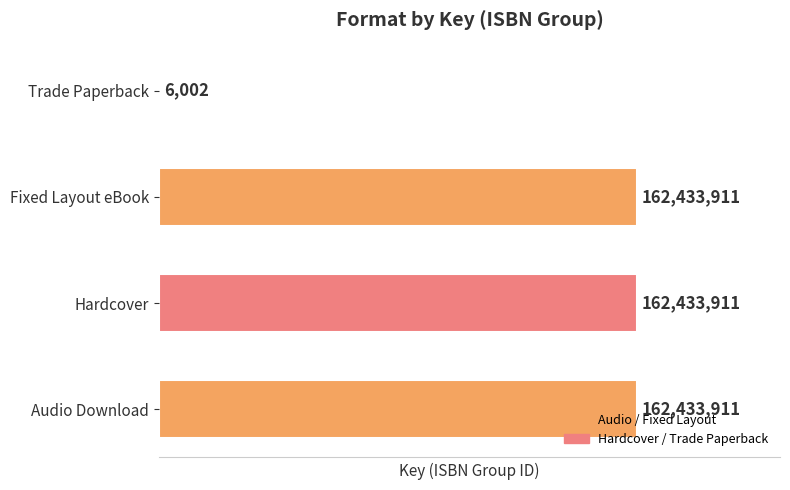

True or false: the data shows 162433911 at Audio Download.

True